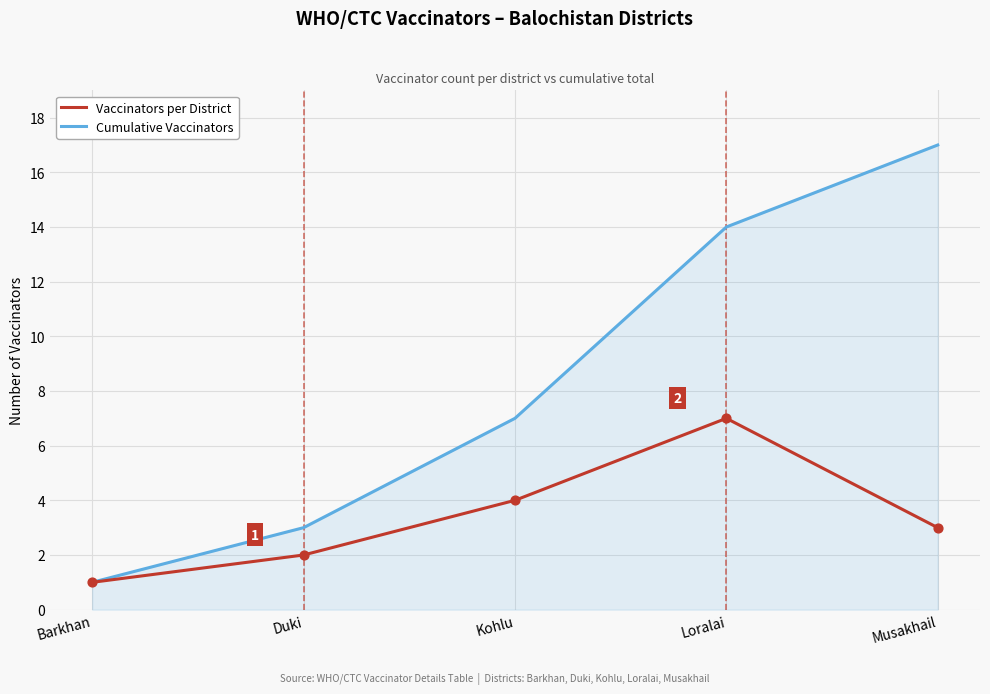

Which series has the largest total across all categories?

Cumulative Vaccinators